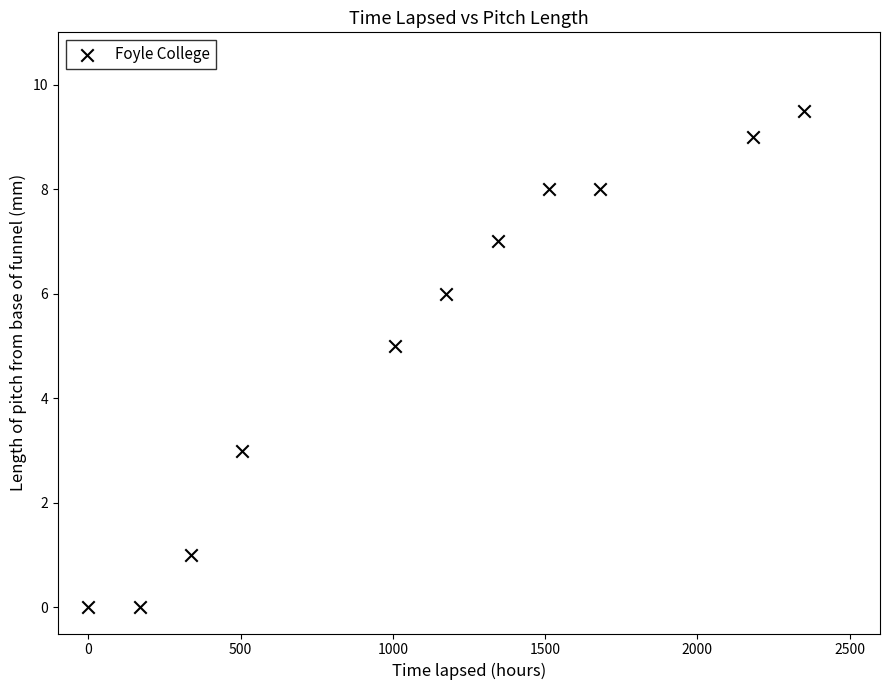

What is the range of X values (max minus min)?

2352.0